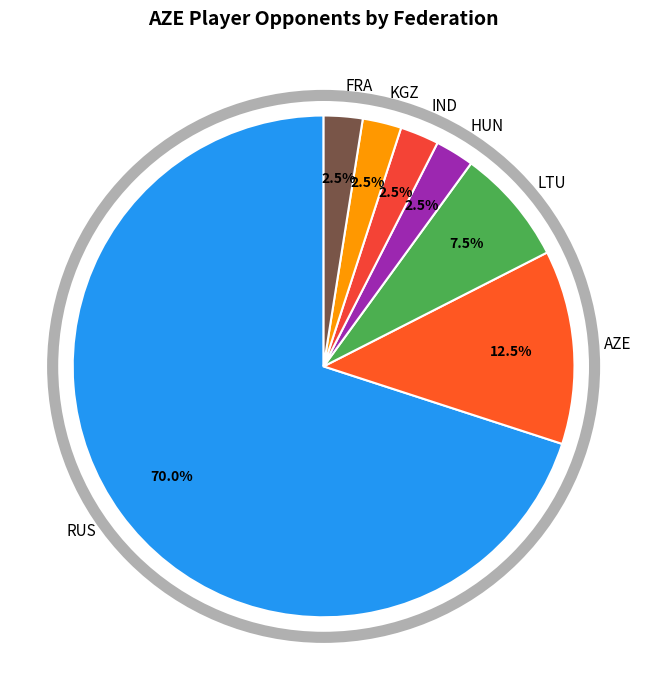

Is there any slice that represents more than half of the pie?

Yes